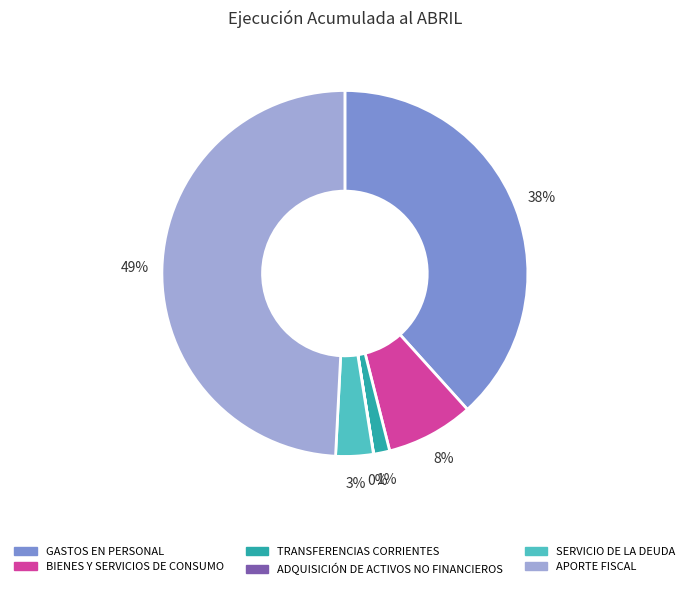

Is it true that APORTE FISCAL is 57% of the pie?

False